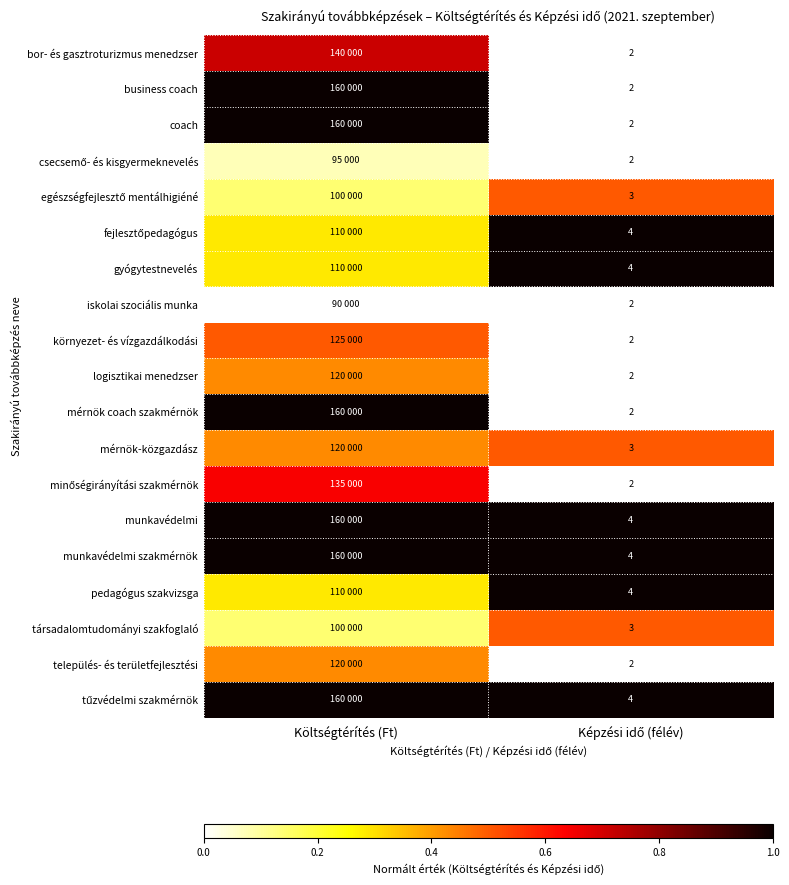

At how many categories does at least one series exceed 0?

2